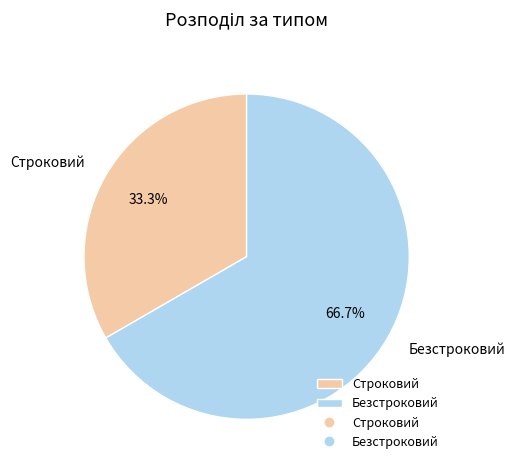

What percentage is the Строковий slice, to the nearest percent?

33%